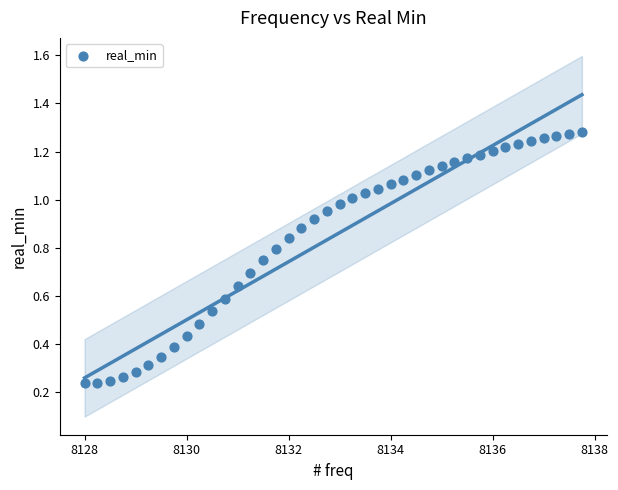

What is the range of X values (max minus min)?

9.8